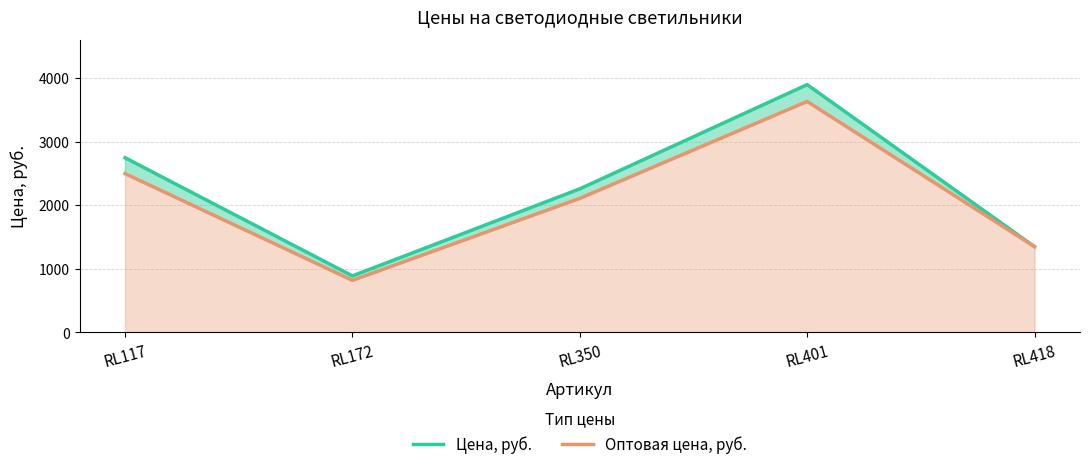

Count the Оптовая цена, руб. values in the range 1350 to 2500.

3